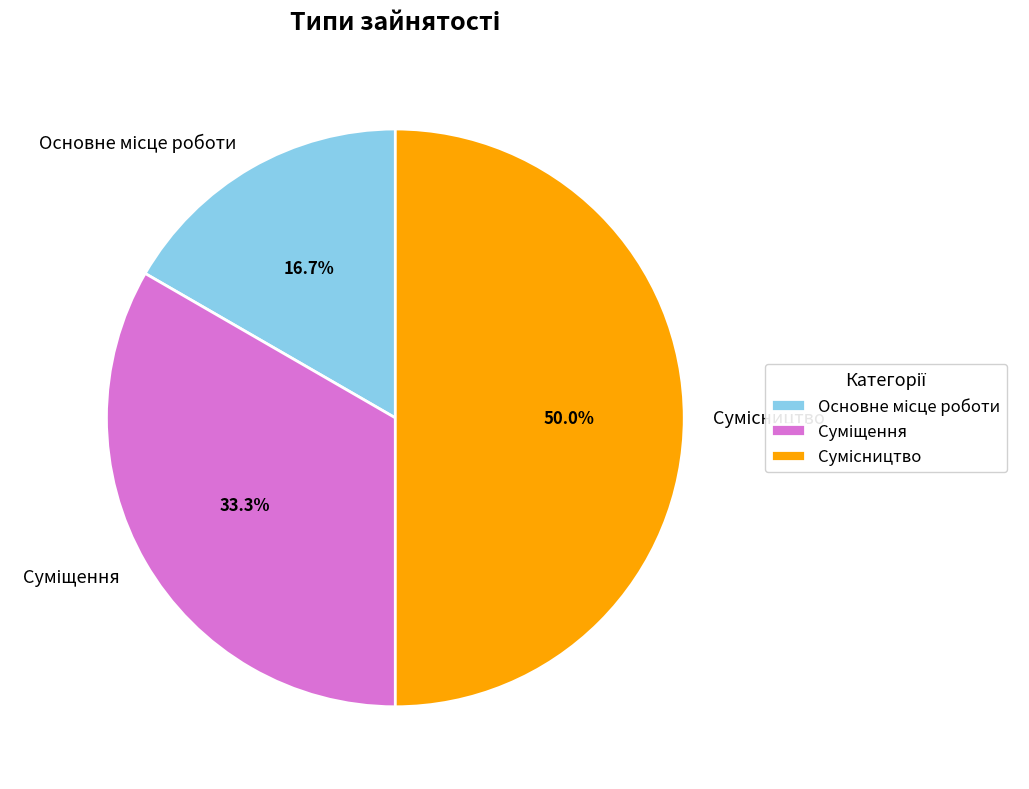

How many slices are in this pie chart?

3